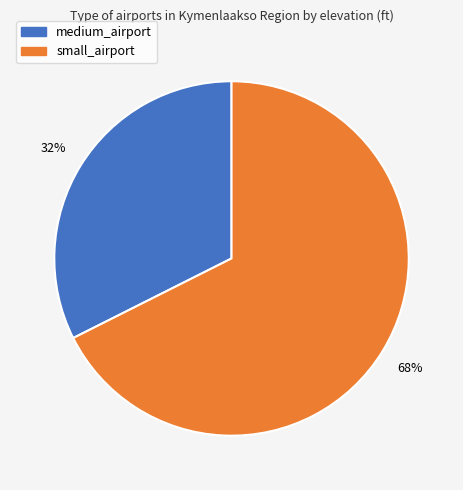

The small_airport slice represents 73% of the pie. True or false?

False